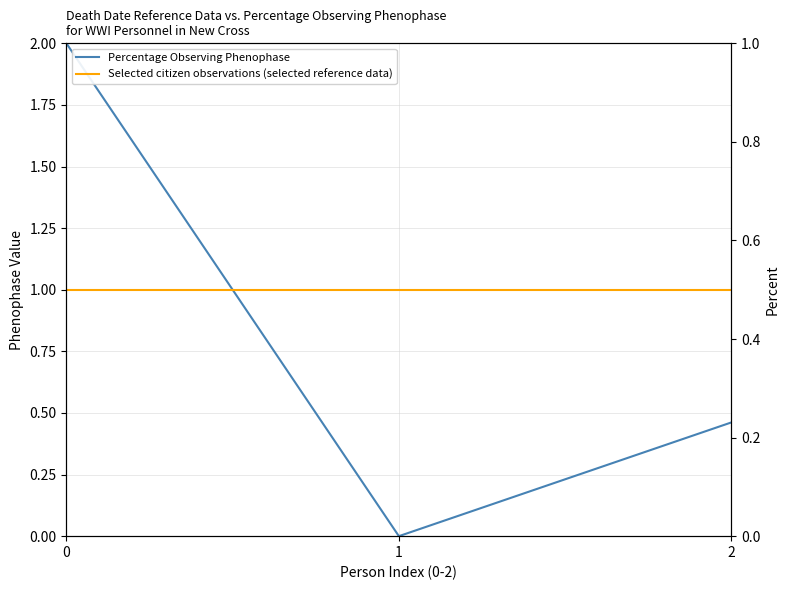

At how many categories does at least one series exceed 0?

3